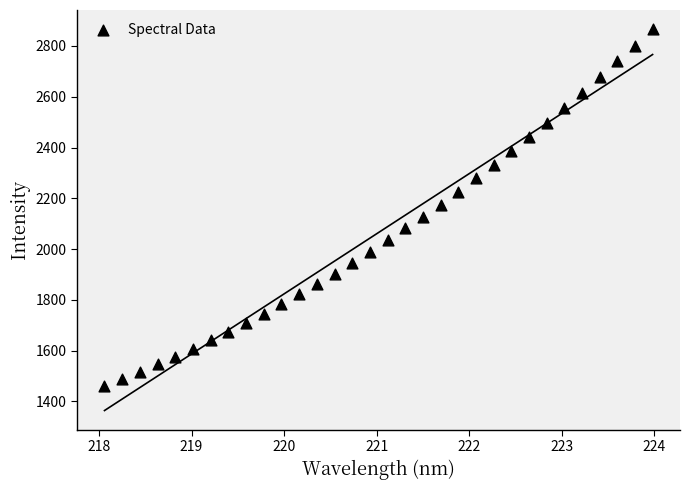

What is the range of Y values (max minus min)?

1407.3